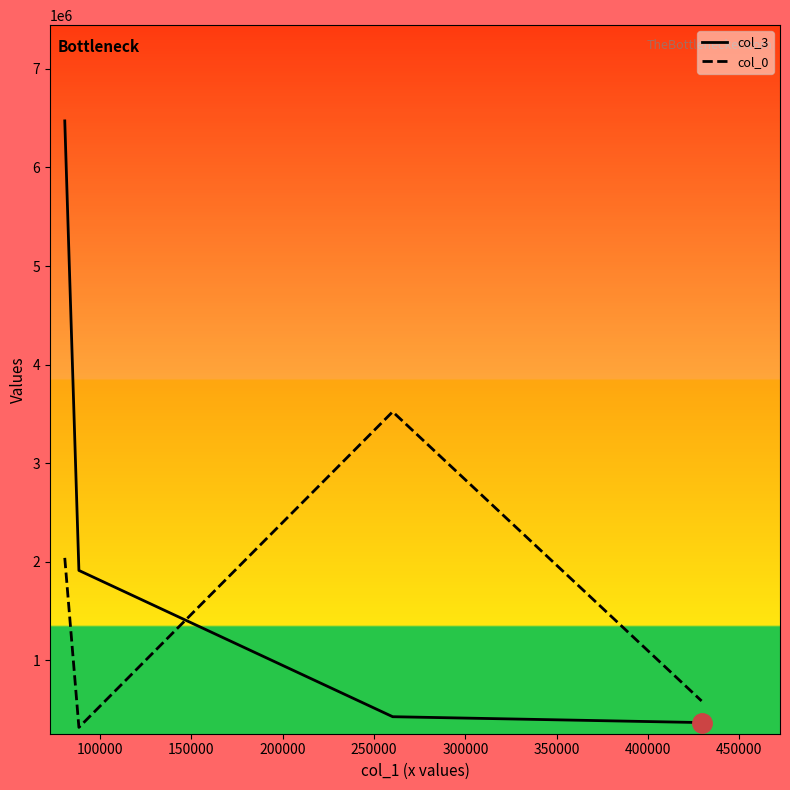

List the series in order of their peak value, highest first.

col_3, col_0